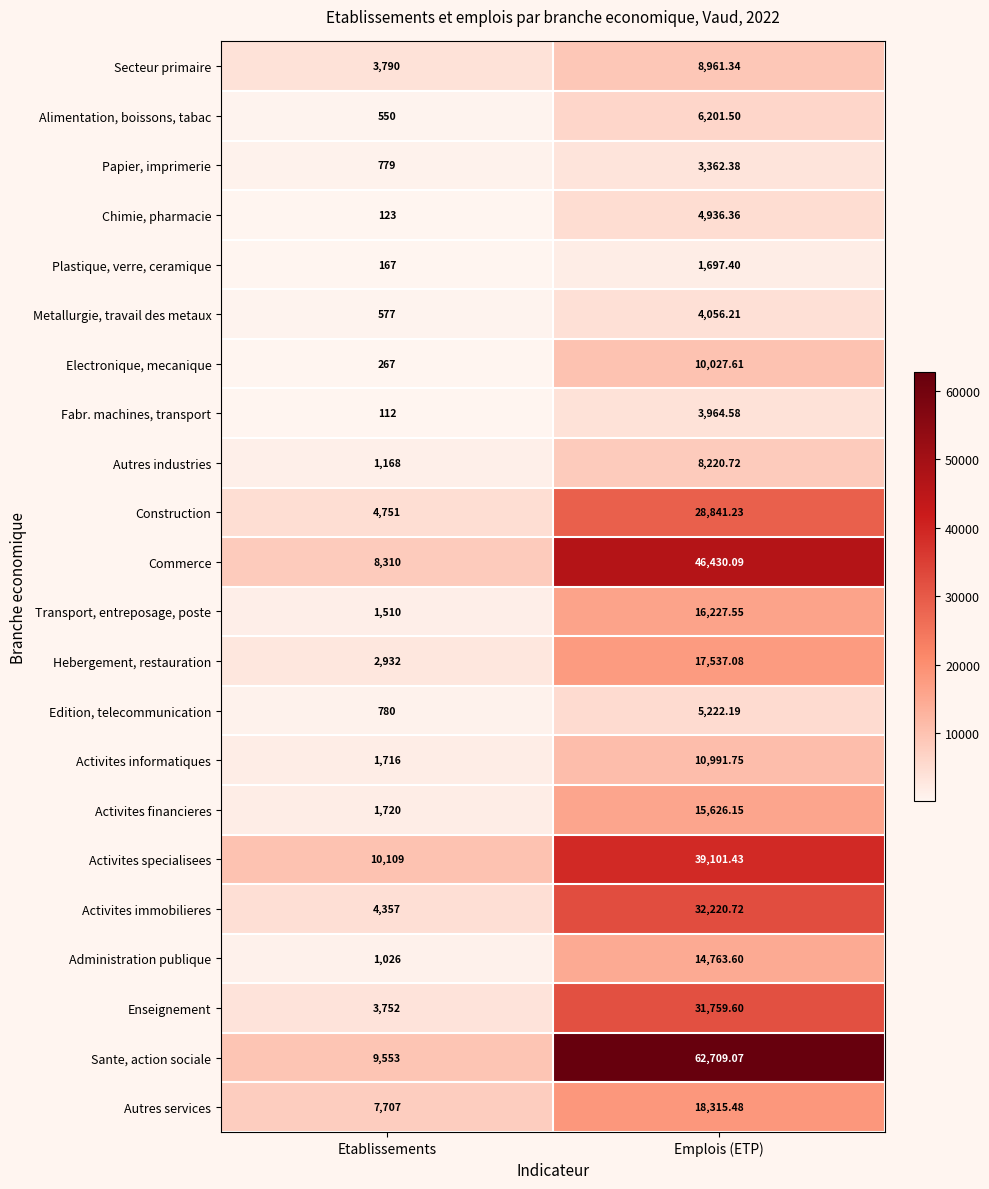

Rank the series at Emplois (ETP) from lowest to highest value.

Plastique, verre, ceramique, Papier, imprimerie, Fabr. machines, transport, Metallurgie, travail des metaux, Chimie, pharmacie, Edition, telecommunication, Alimentation, boissons, tabac, Autres industries, Secteur primaire, Electronique, mecanique, Activites informatiques, Administration publique, Activites financieres, Transport, entreposage, poste, Hebergement, restauration, Autres services, Construction, Enseignement, Activites immobilieres, Activites specialisees, Commerce, Sante, action sociale